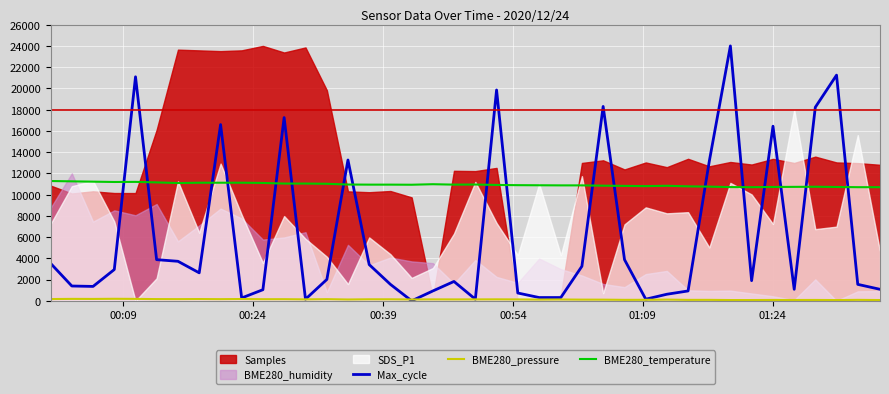

What is the highest value of the BME280_temperature series?

11280.0